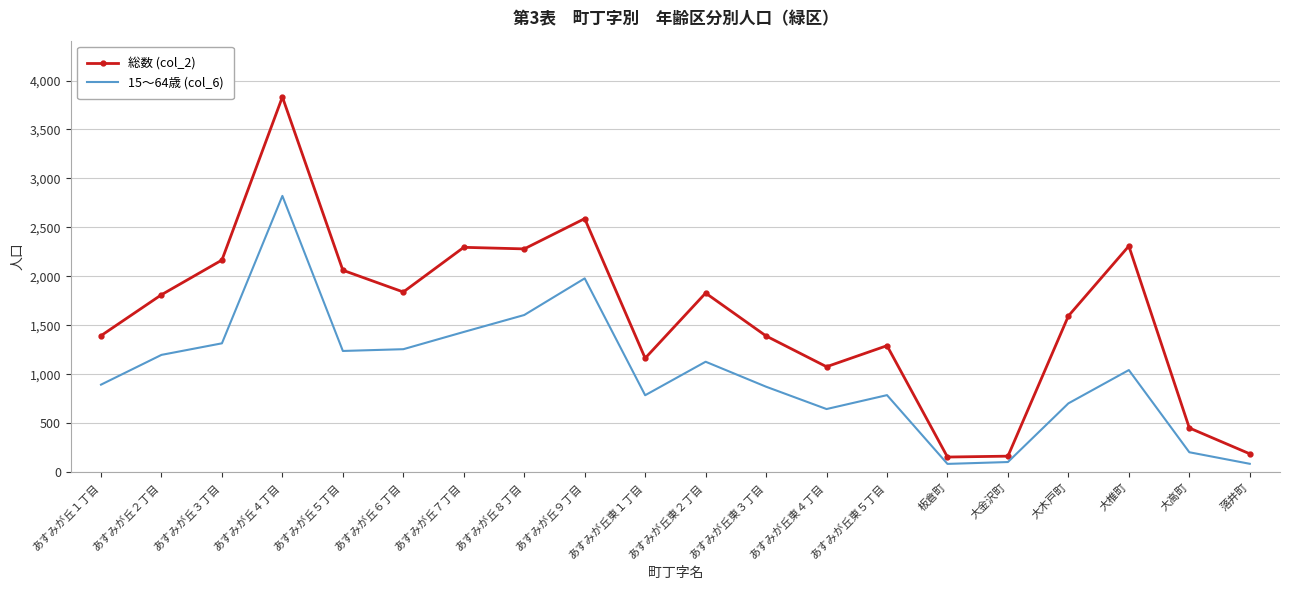

What position from the right is あすみが丘東２丁目?

10